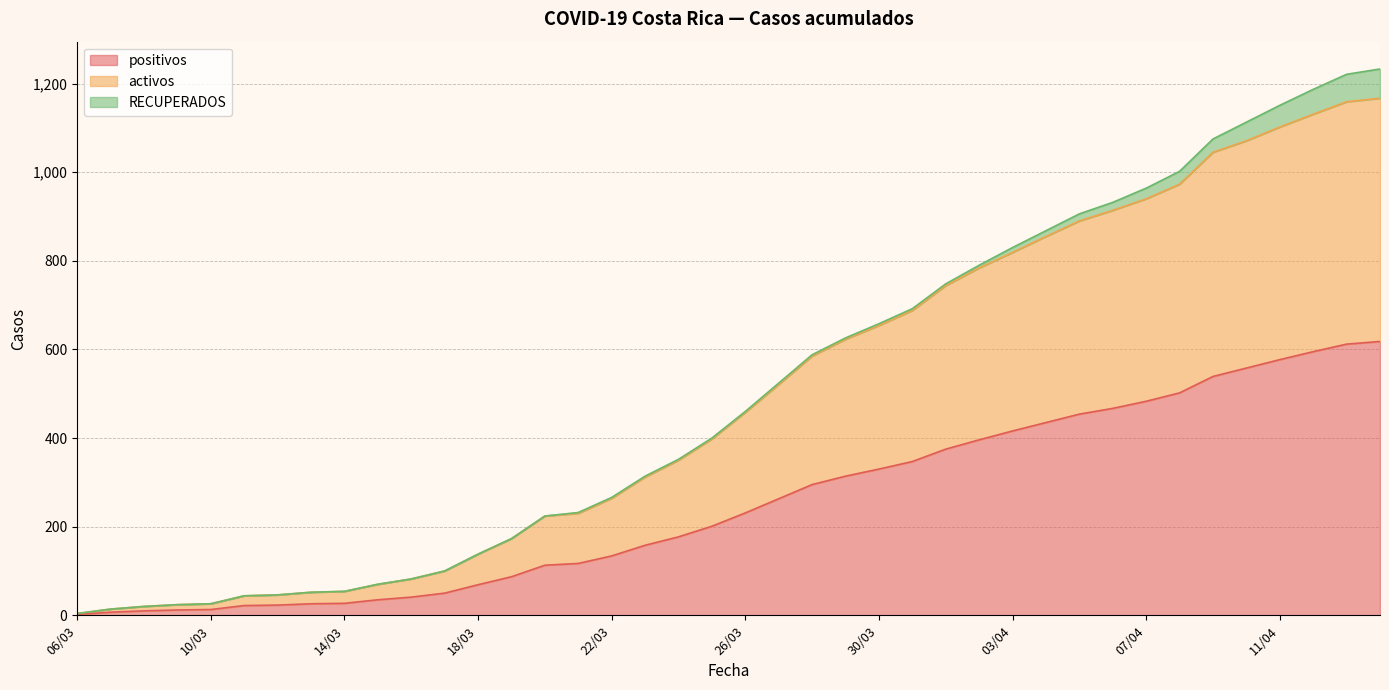

What is the difference between the maximum and minimum values in the positivos series?

616